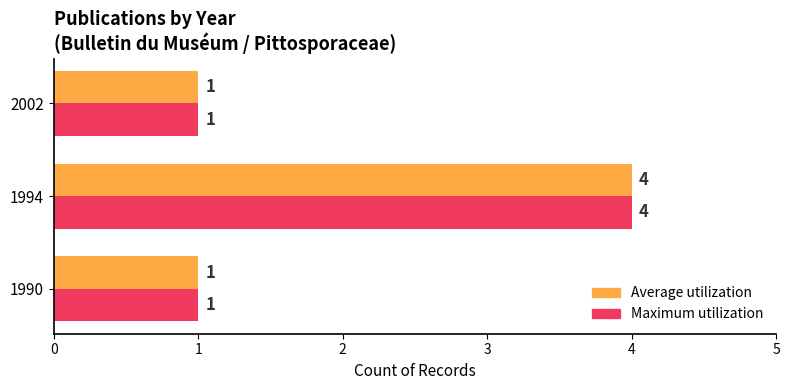

How many values in the Average utilization series exceed 1?

1